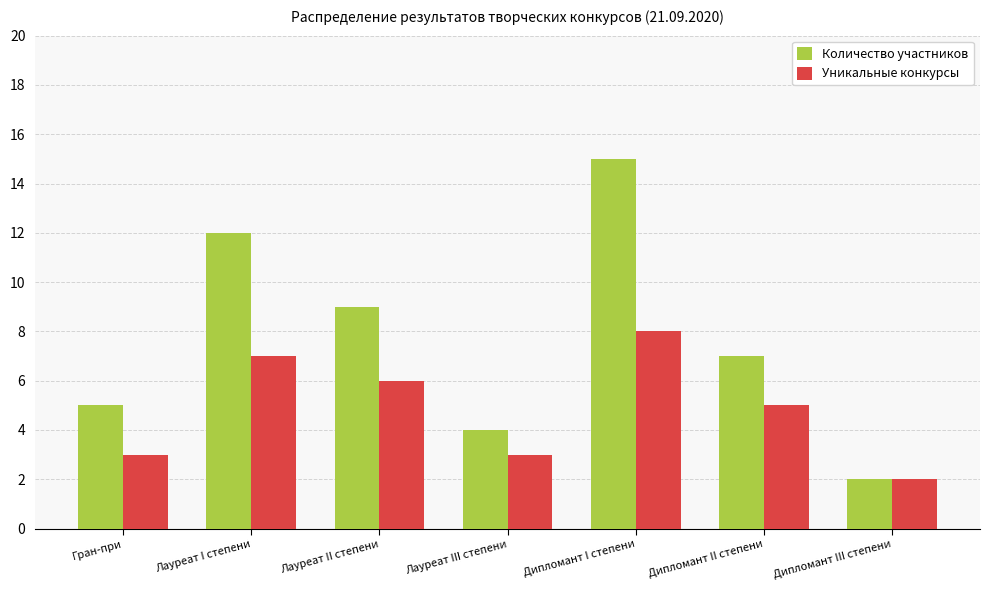

What is the sum of the Уникальные конкурсы values at Лауреат III степени and Дипломант I степени?

11